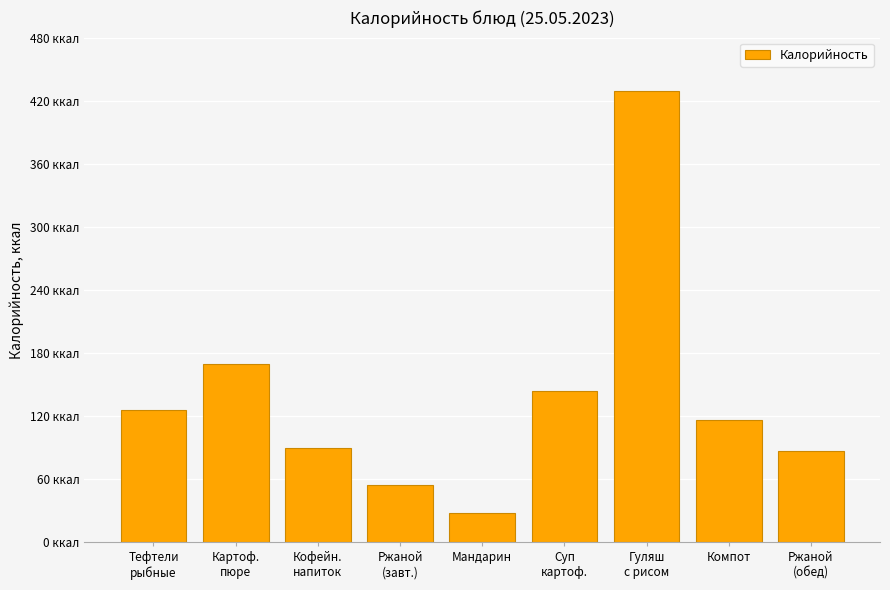

What is the sum of the values at Ржаной
(завт.) and Мандарин?

82.0